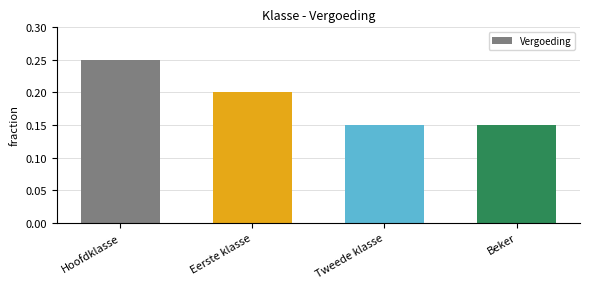

Which has a higher value, Eerste klasse or Hoofdklasse?

Hoofdklasse